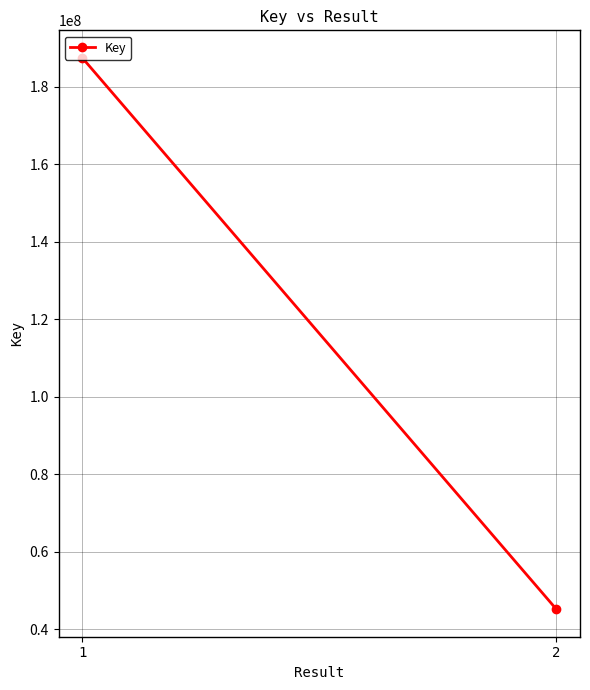

What is the difference between the values at 2 and 1?

142171433